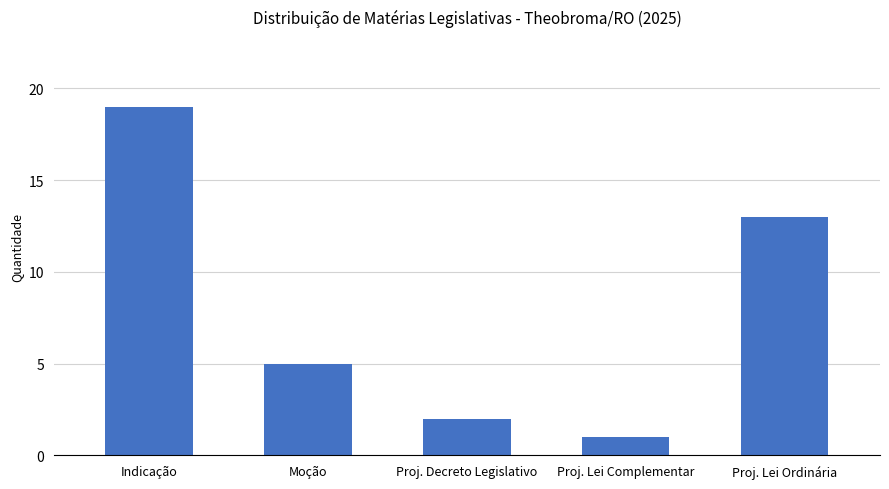

What is the label of the 3rd bar from the left?

Proj. Decreto Legislativo